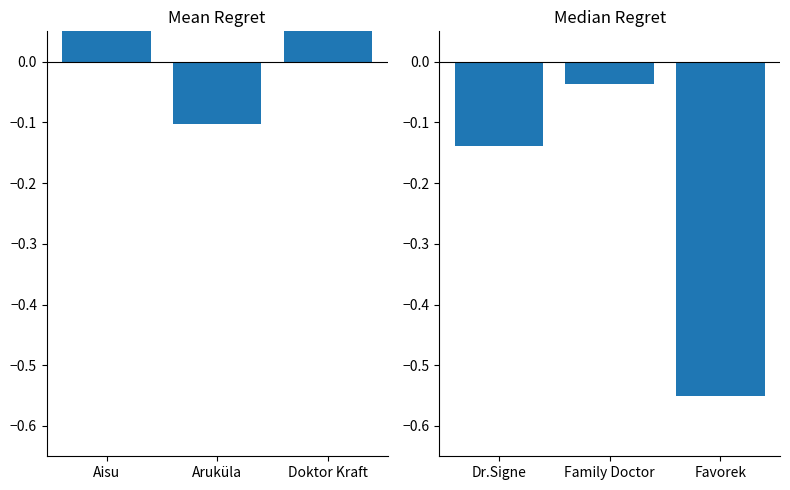

Does the chart contain stacked bars?

No